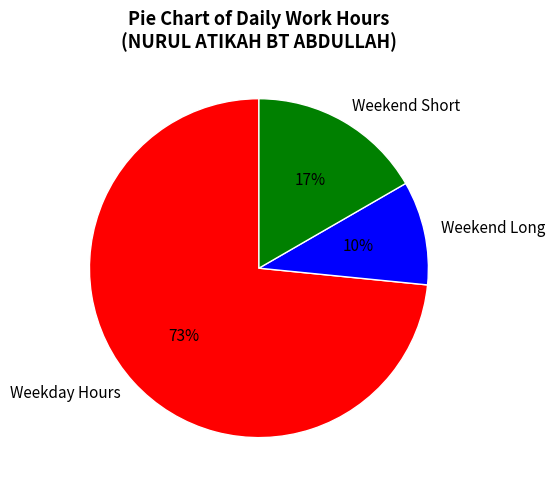

Does any single category account for the majority?

Yes